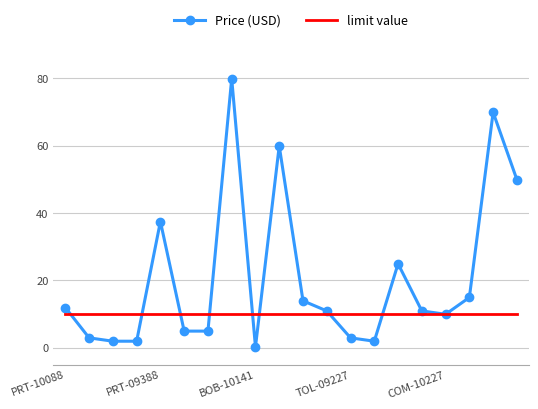

Rank the series by their maximum value, from highest to lowest.

Price (USD), limit value